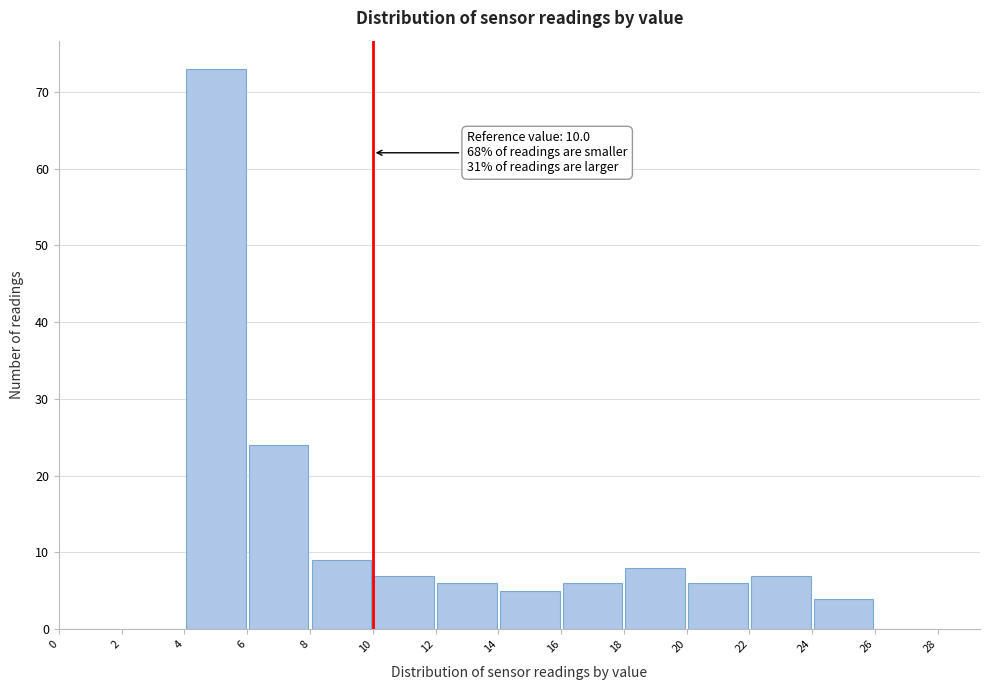

Which range on the x-axis has the tallest bar?

4 to 6